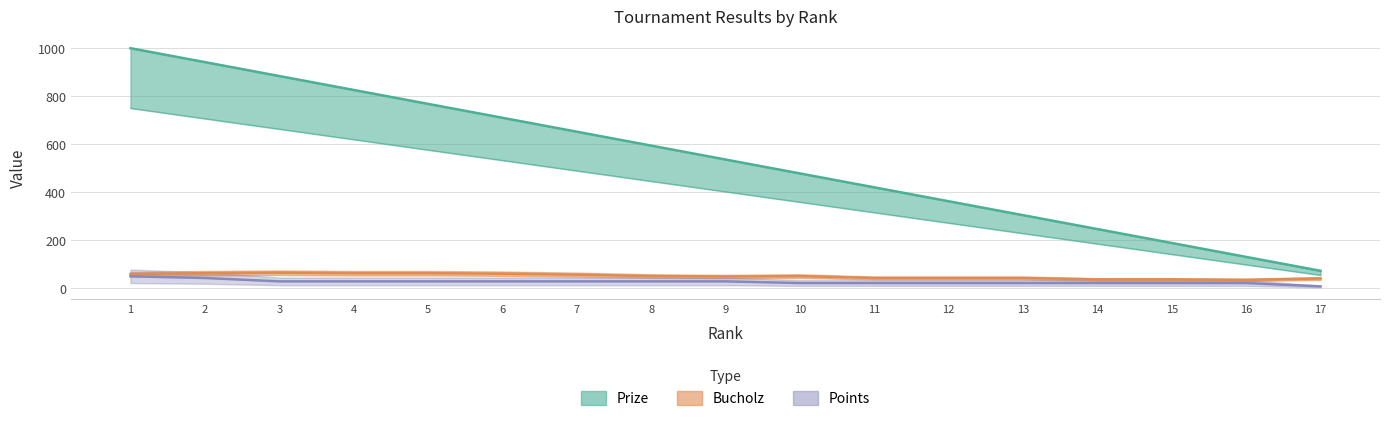

What is the spread (max minus min) of values at 8?

566